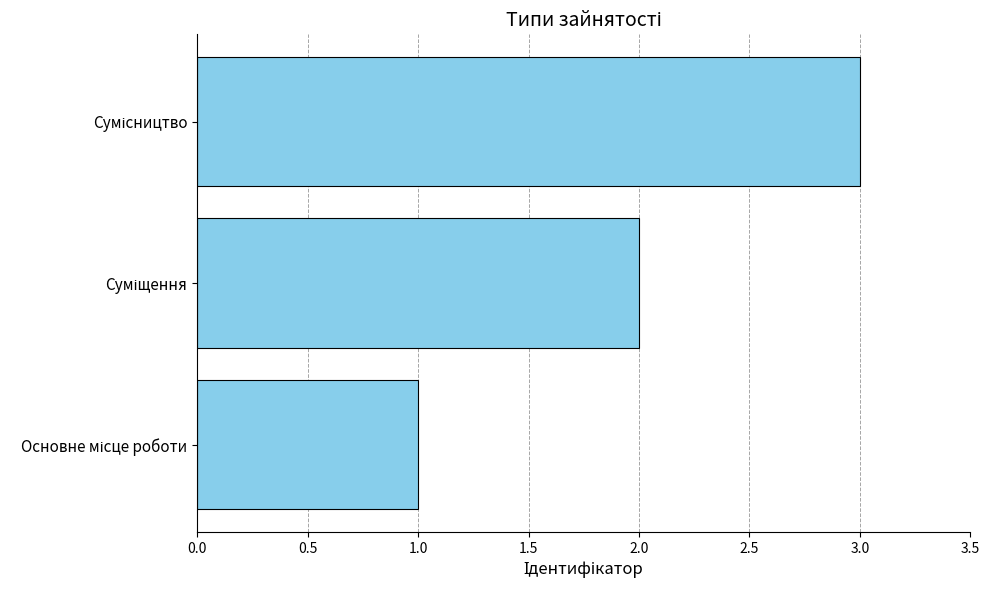

What is the maximum value shown in the chart?

3